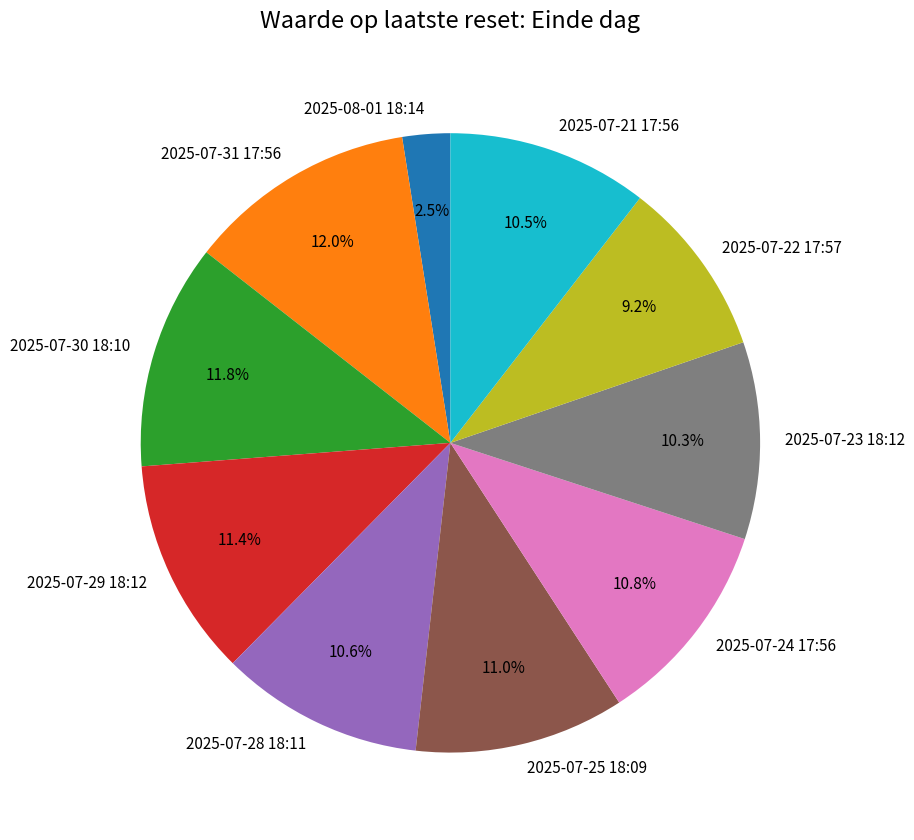

The 2025-07-28 18:11 slice represents 11% of the pie. True or false?

True